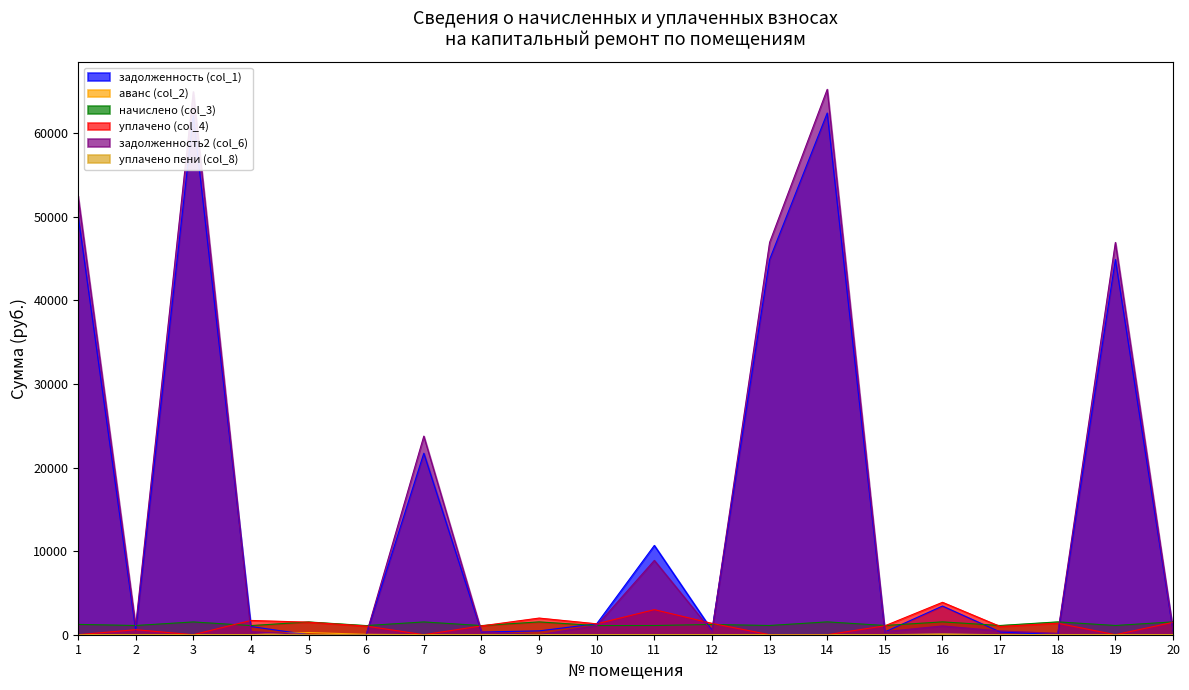

What is the greatest value displayed?

65265.5